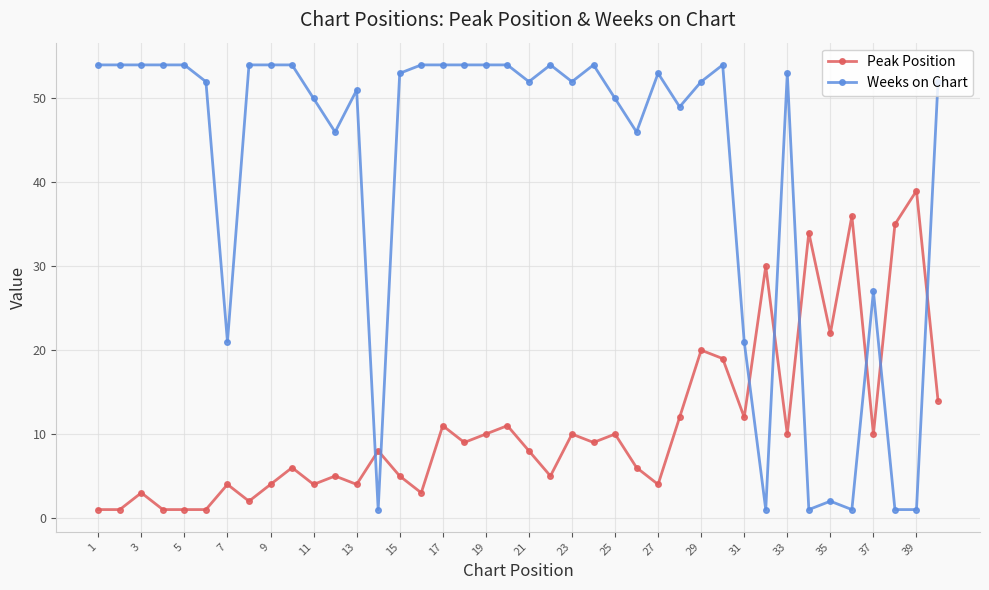

List the series in order of their peak value, highest first.

Weeks on Chart, Peak Position